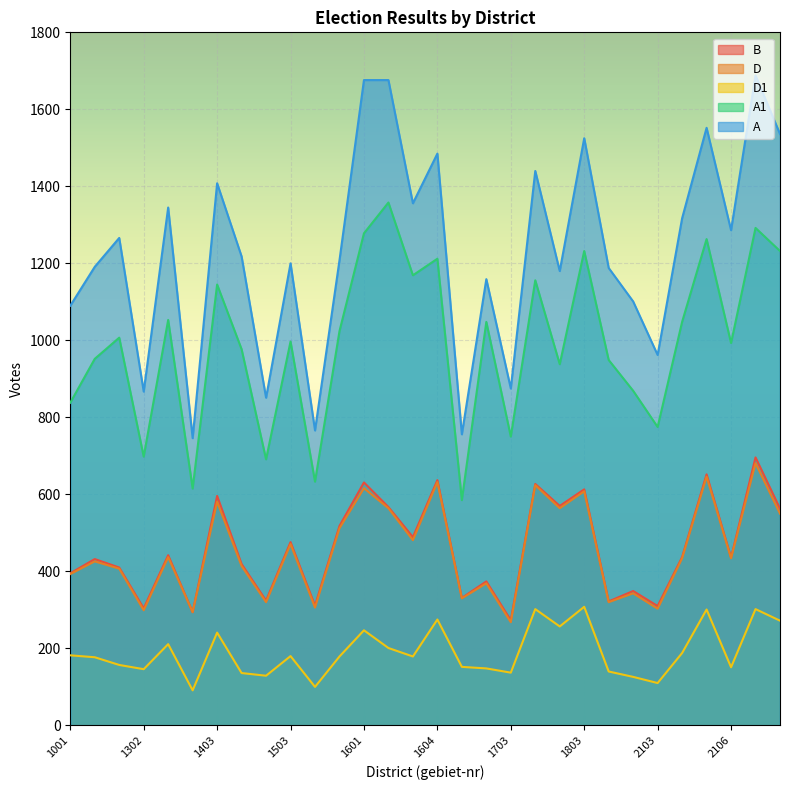

What is the average value of the A series?

1230